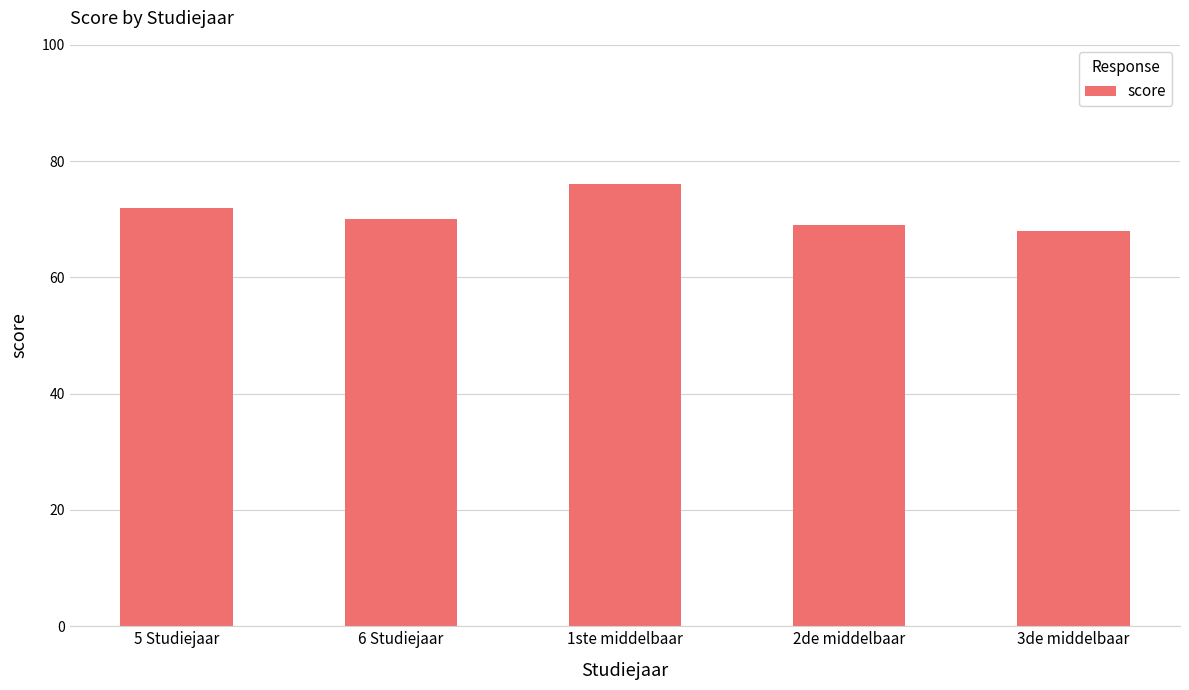

What is the difference between the values at 2de middelbaar and 5 Studiejaar?

3